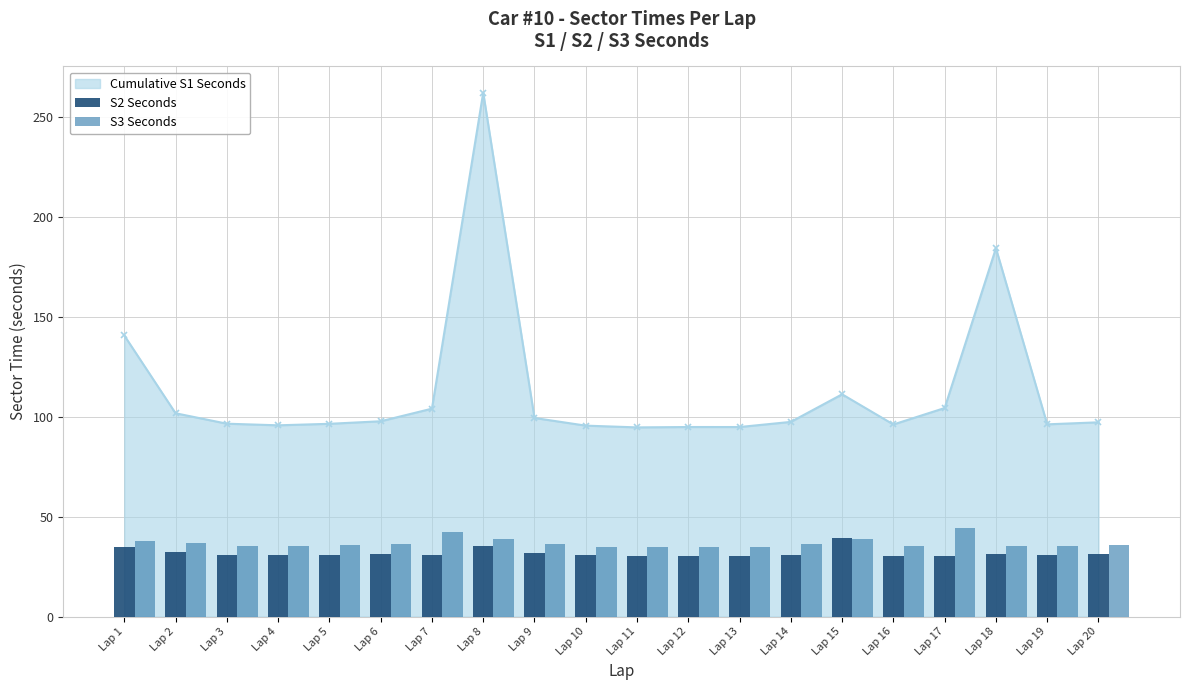

True or false: Cumulative S1 Seconds has more than 1 interior local peaks.

True